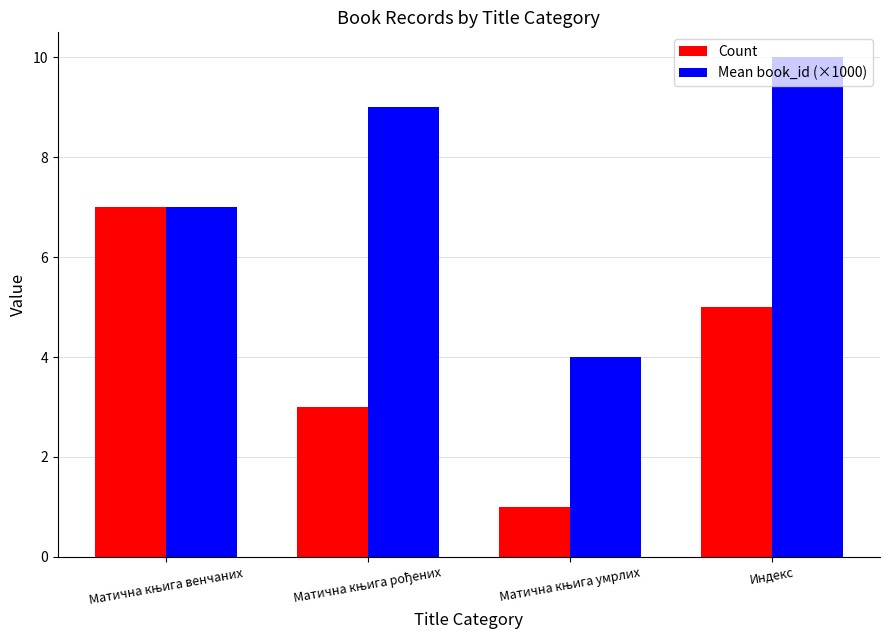

What is the difference between the maximum and second lowest values in the Mean book_id (×1000) series?

3